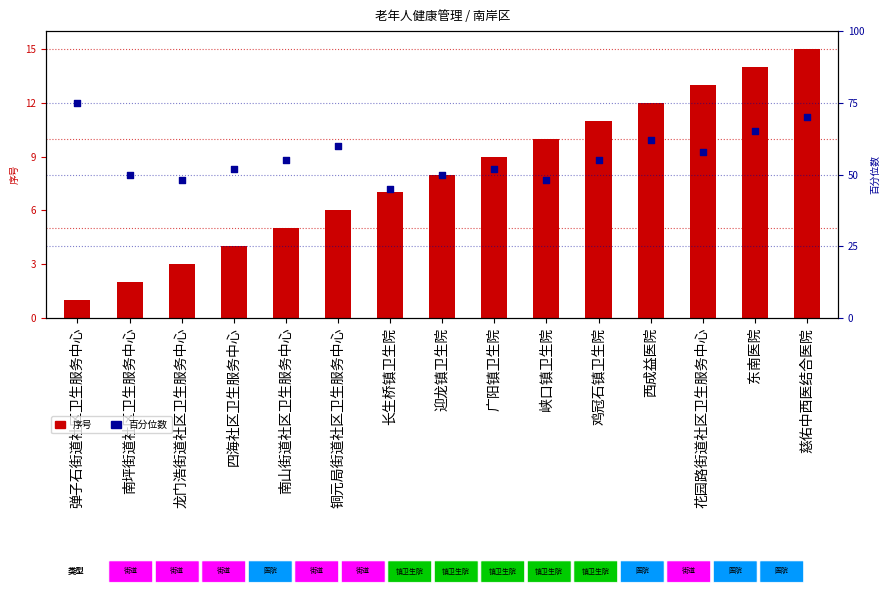

At which category is the sum across all series the highest?

慈佑中西医结合医院